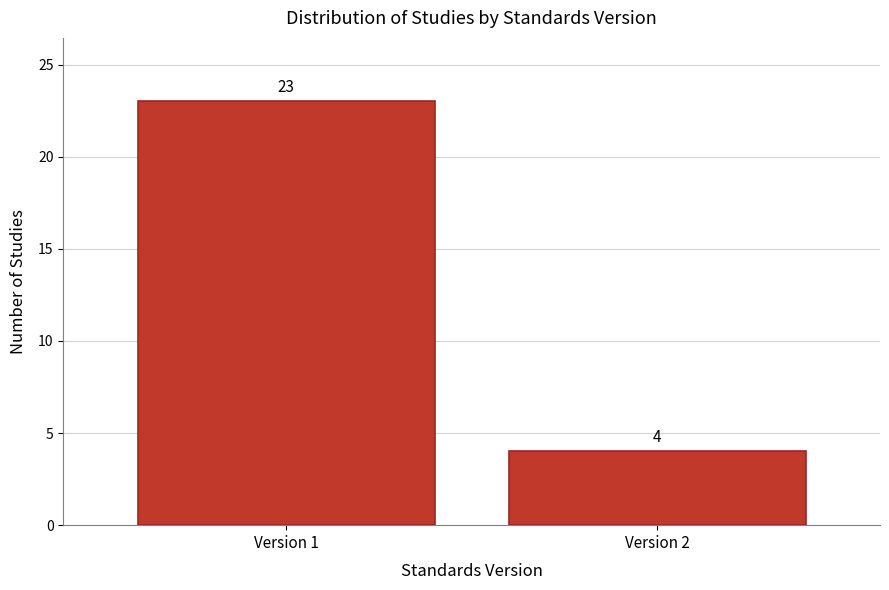

Reading left to right, what are all the values shown in this chart?

23	4